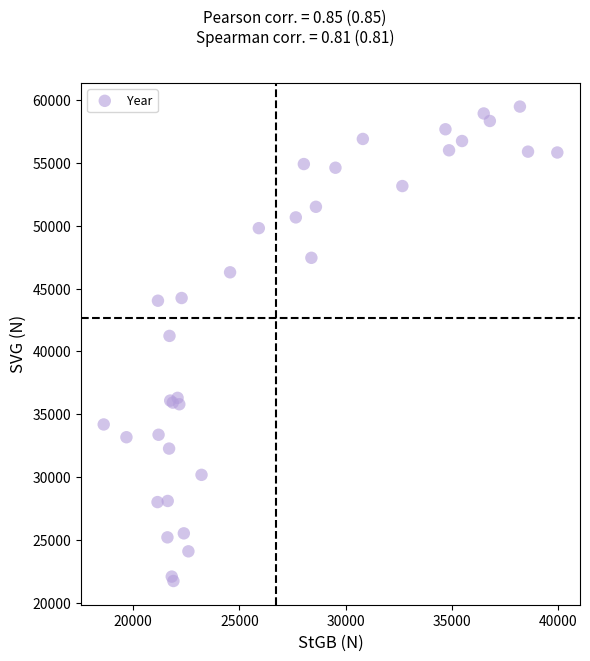

What Y value in the scatter plot is closest to 40610?

41237